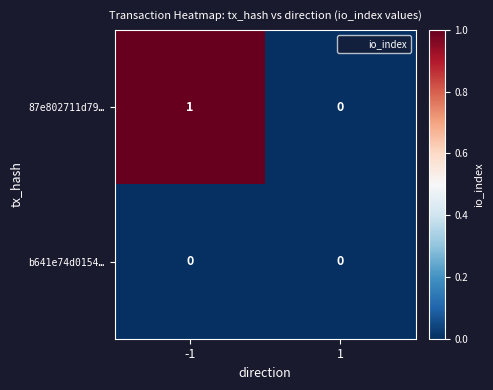

Reading left to right, what are all the values shown in this chart?

87e802711d79…: 1	0
b641e74d0154…: 0	0